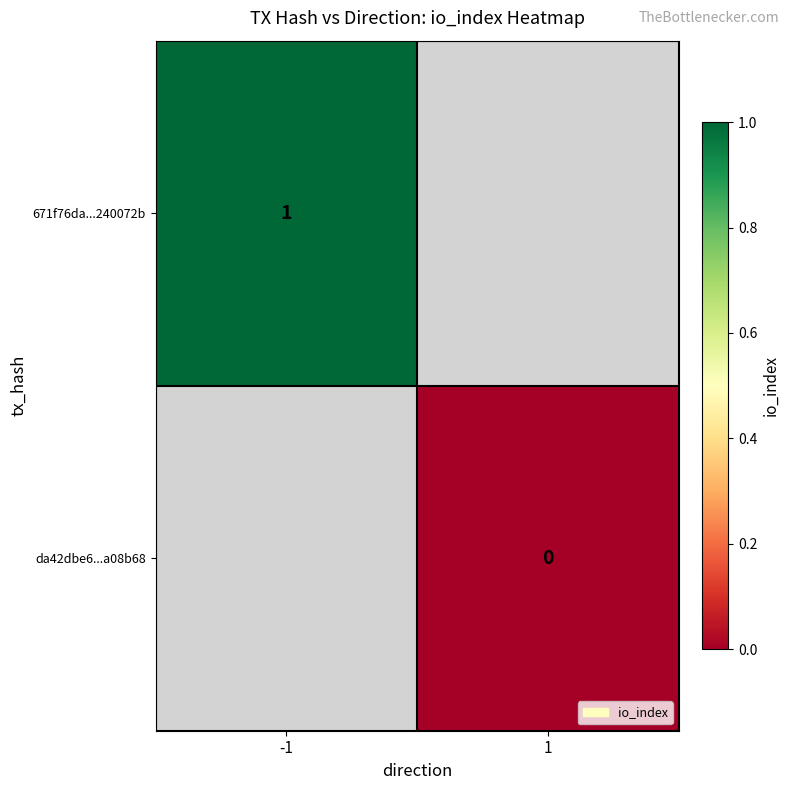

What is the maximum value shown in the chart?

1.0